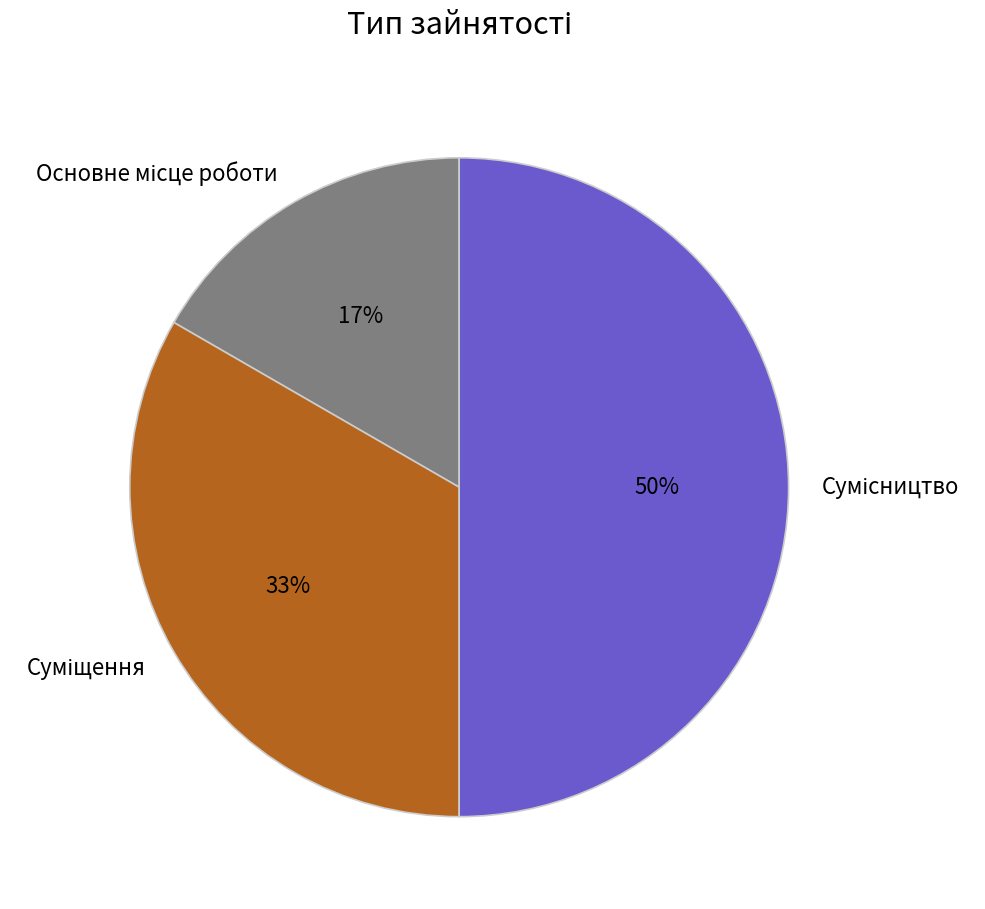

To the nearest percent, what is the difference between the largest and smallest slice percentages?

33%